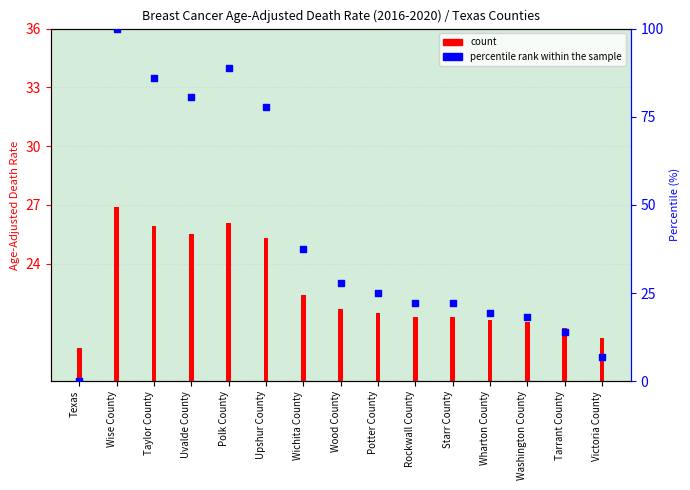

At how many categories does at least one series exceed 30?

6